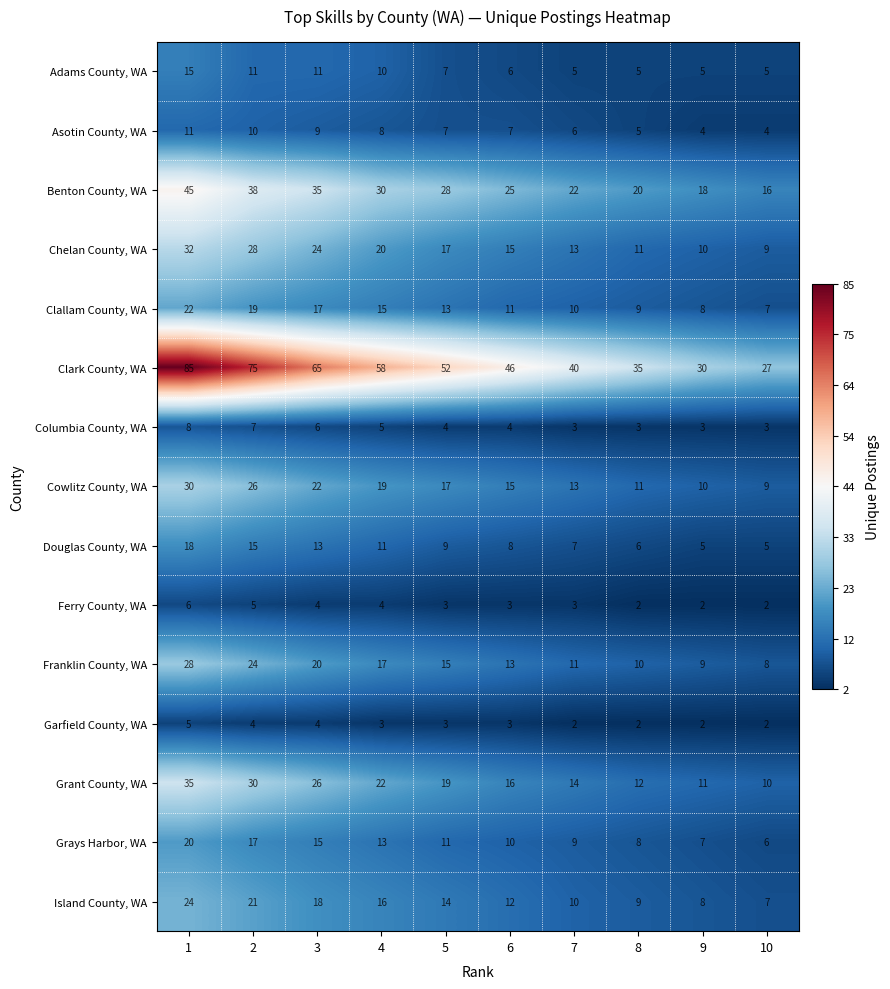

Rank the series at 2 from highest to lowest value.

Clark County, WA, Benton County, WA, Grant County, WA, Chelan County, WA, Cowlitz County, WA, Franklin County, WA, Island County, WA, Clallam County, WA, Grays Harbor, WA, Douglas County, WA, Adams County, WA, Asotin County, WA, Columbia County, WA, Ferry County, WA, Garfield County, WA